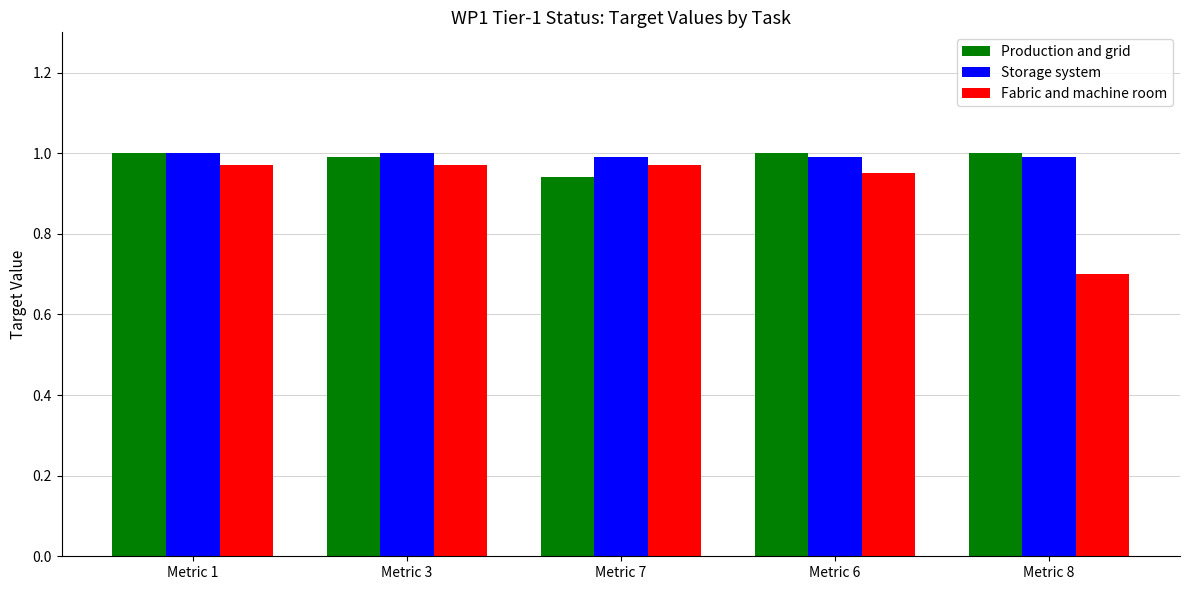

True or false: Fabric and machine room has a value of 1.0 at Metric 1.

True